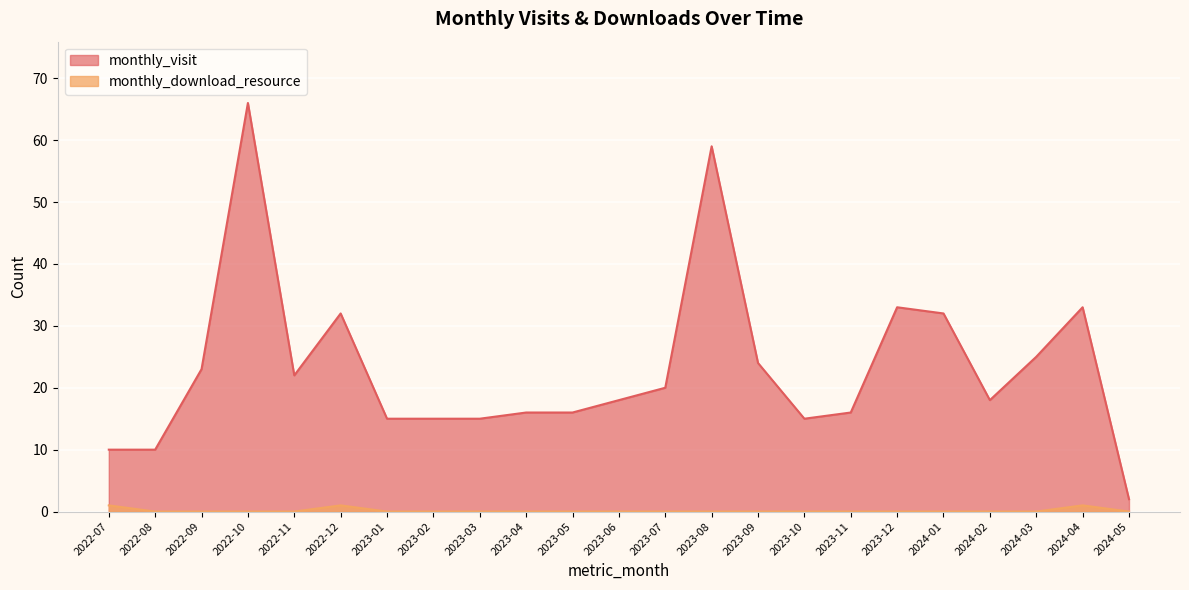

At which label is monthly_visit closest to 34?

2023-12